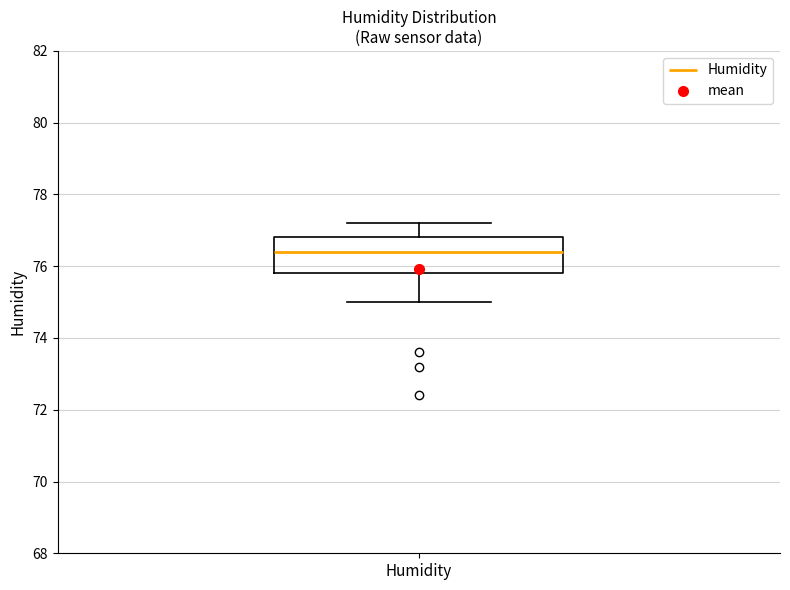

Transcribe this box plot: give where the median line is, the range the box spans, and where the two whiskers end, as read against the y-axis. The values are not printed on the chart, so give them approximately, as read against the axis.

median 76.4, box 75.8 to 76.8, whiskers 75.0 to 77.2